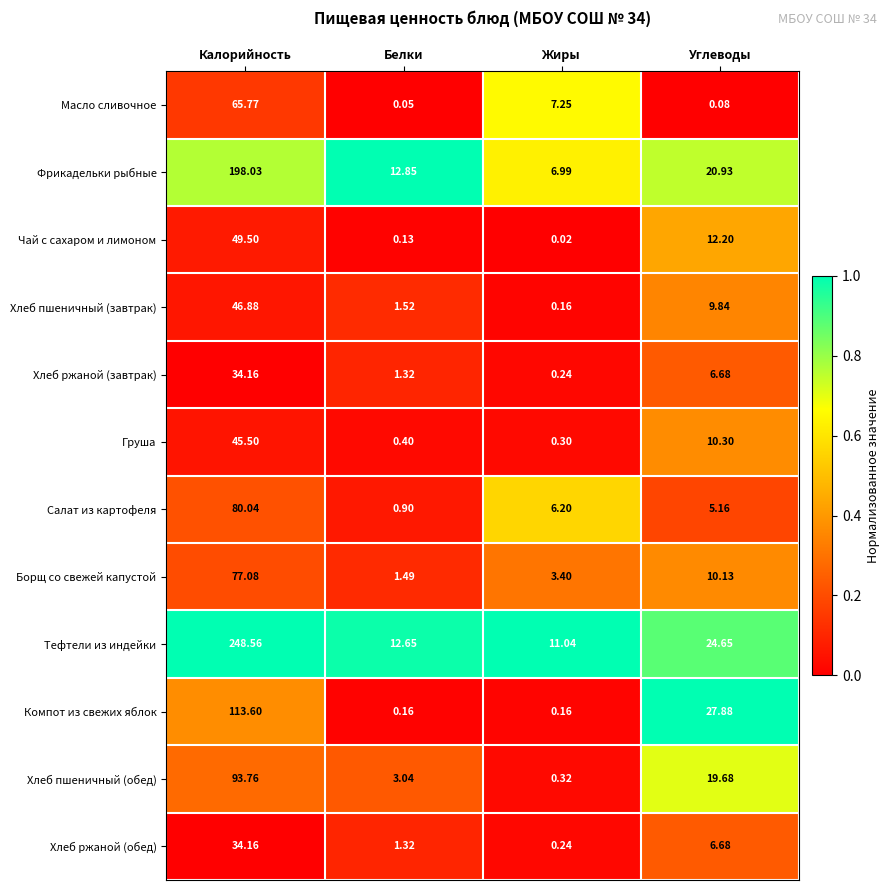

Which label corresponds to the smallest value in the chart?

Жиры